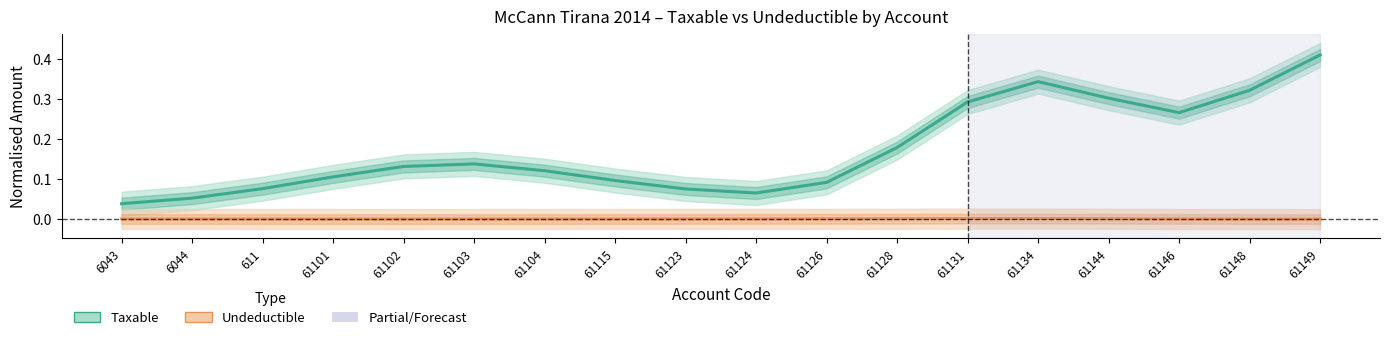

Rank the categories by Undeductible value from highest to lowest.

61134, 61131, 61128, 61144, 61126, 61124, 61123, 61146, 61115, 6043, 6044, 611, 61104, 61101, 61103, 61148, 61102, 61149